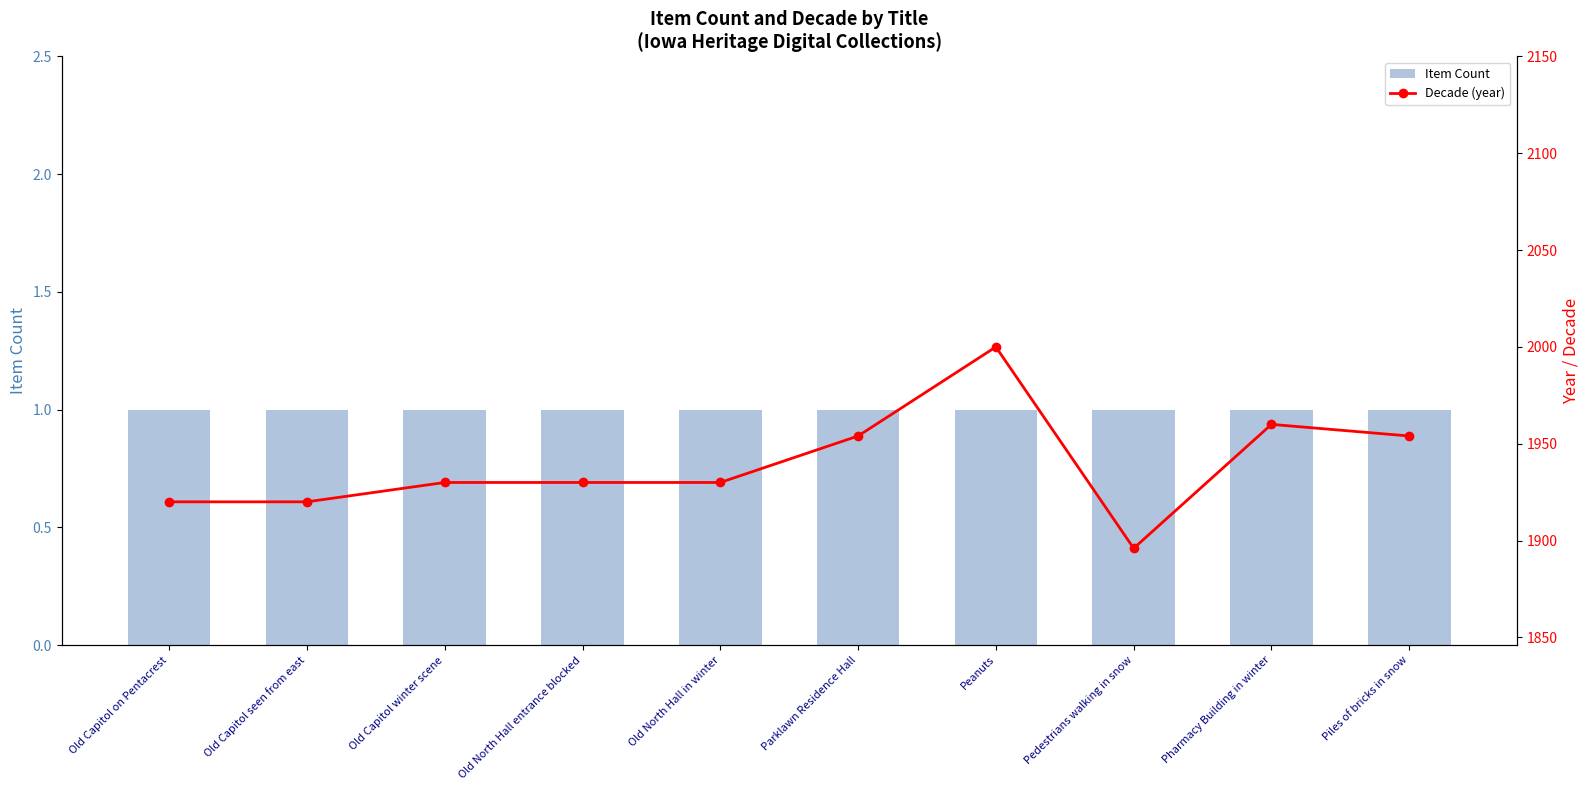

Where does the Decade (year) series first go above 1930?

Parklawn Residence Hall